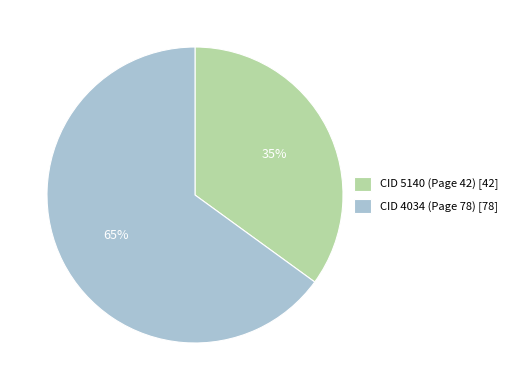

Do CID 5140 (Page 42) [42] and CID 4034 (Page 78) [78] together represent more than half of the pie?

Yes